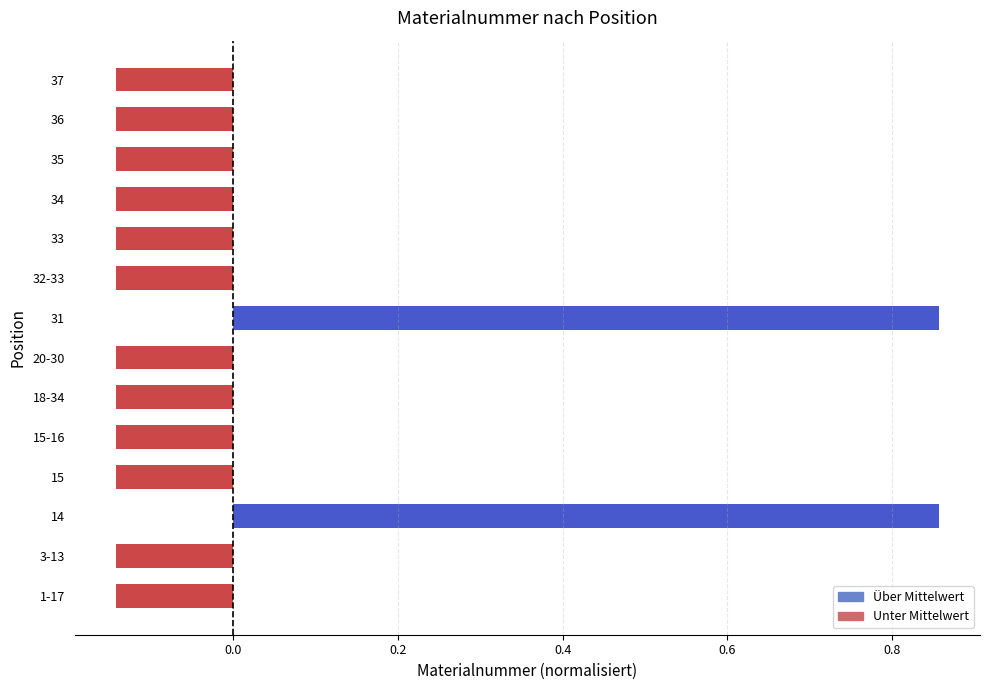

Count the values in the range 0 to 1.

2